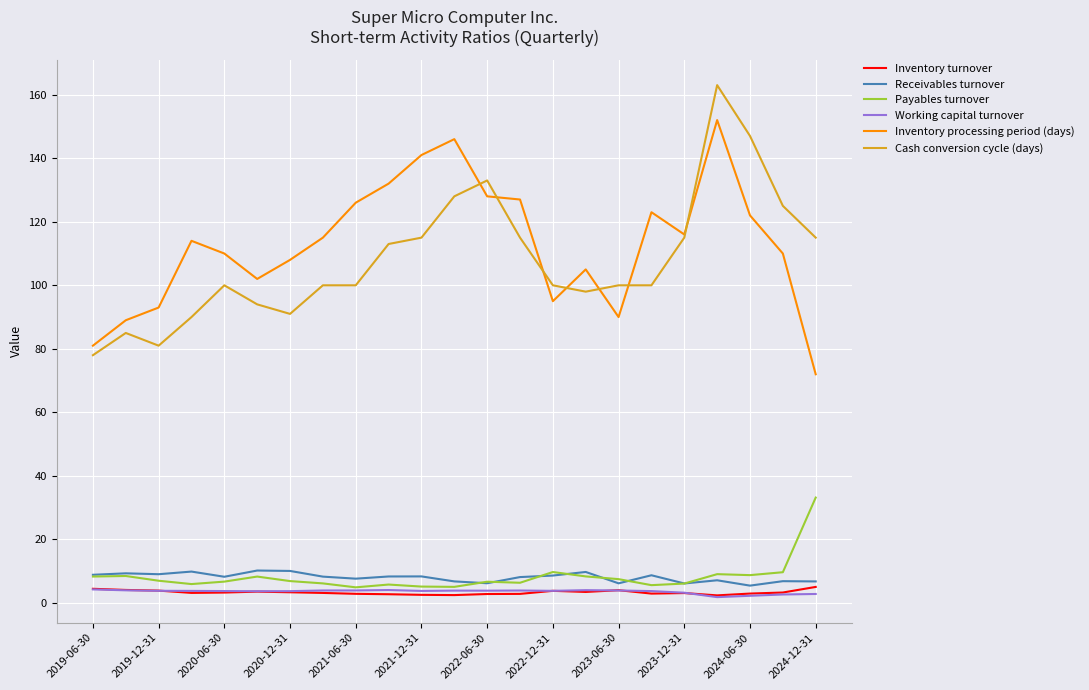

What is the minimum value for Receivables turnover?

5.5